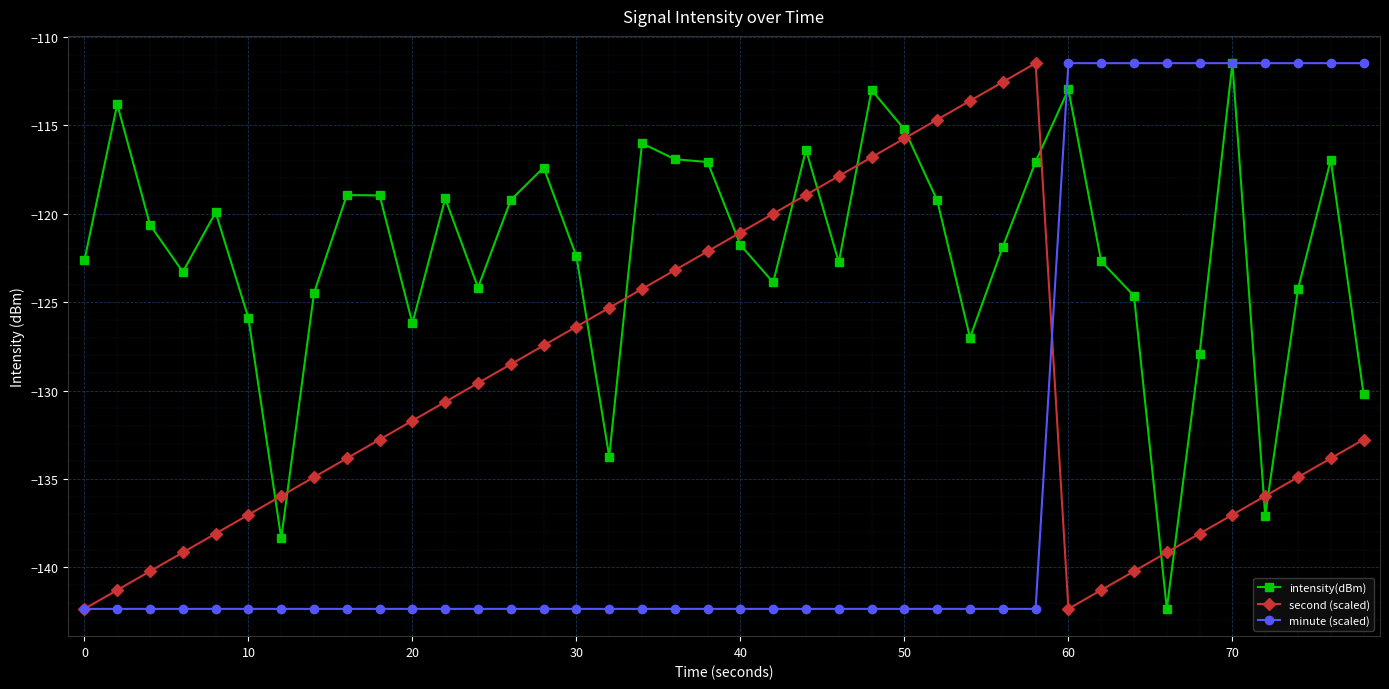

True or false: intensity(dBm) has more than 0 interior local peaks.

True